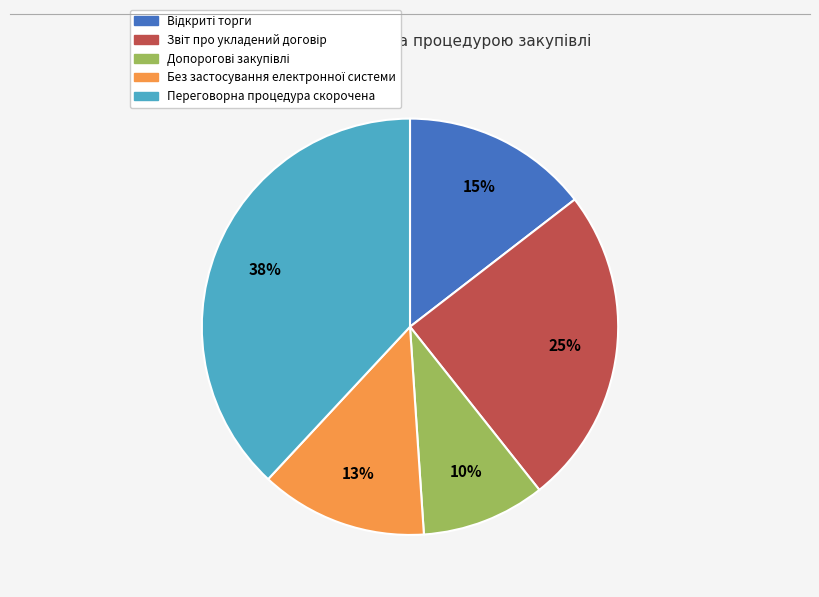

Which slice is the largest?

Переговорна процедура скорочена